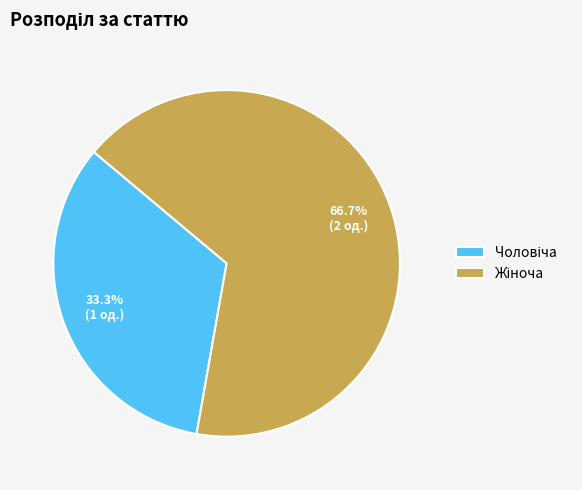

To the nearest percent, what is the average slice percentage?

50%